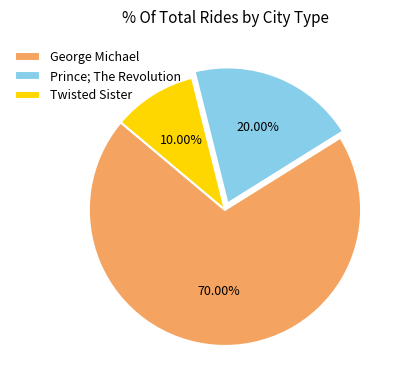

The Prince; The Revolution slice represents 20% of the pie. True or false?

True